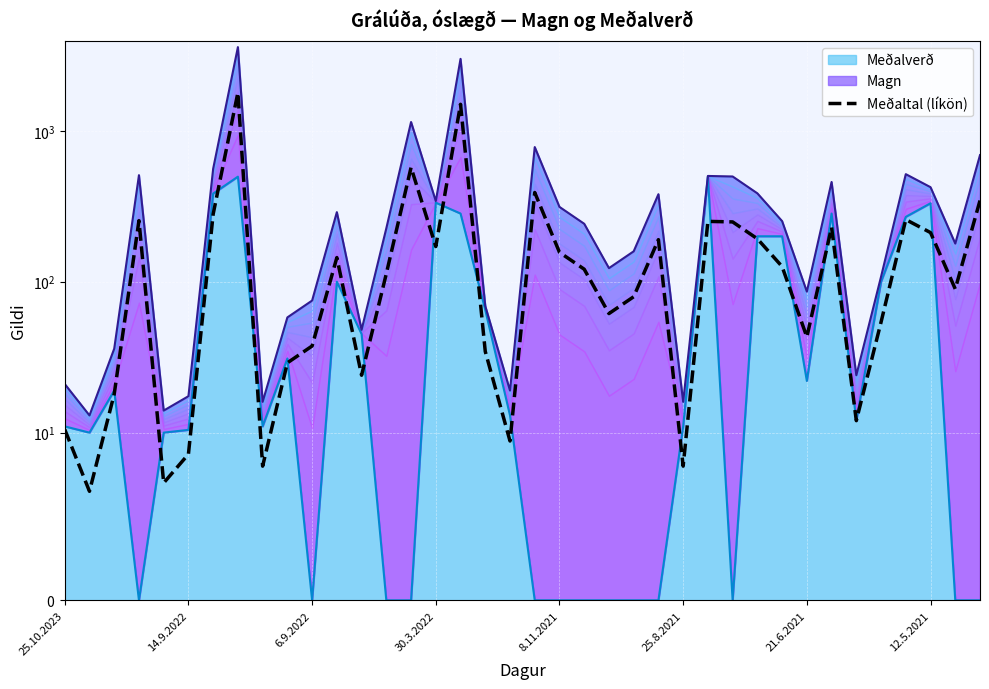

How many interior local peaks (higher than both neighbors) does the data have?

10